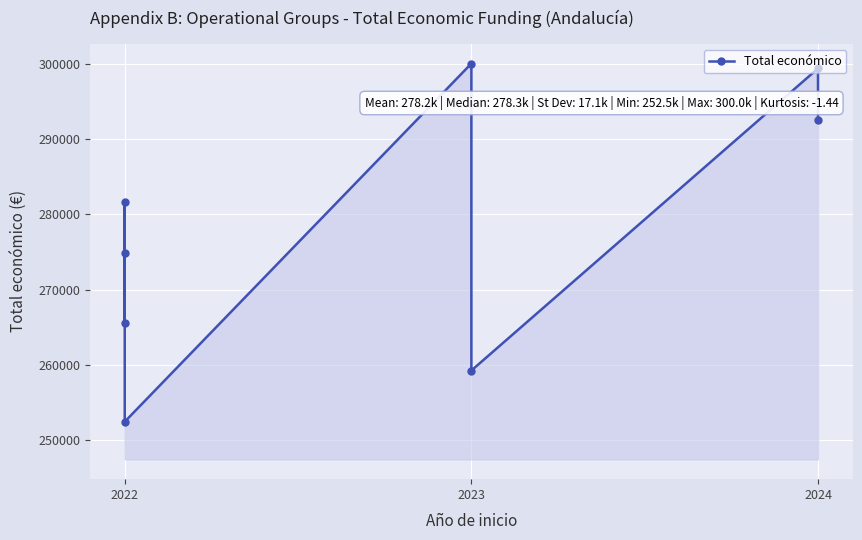

How many lines are shown in the chart?

1